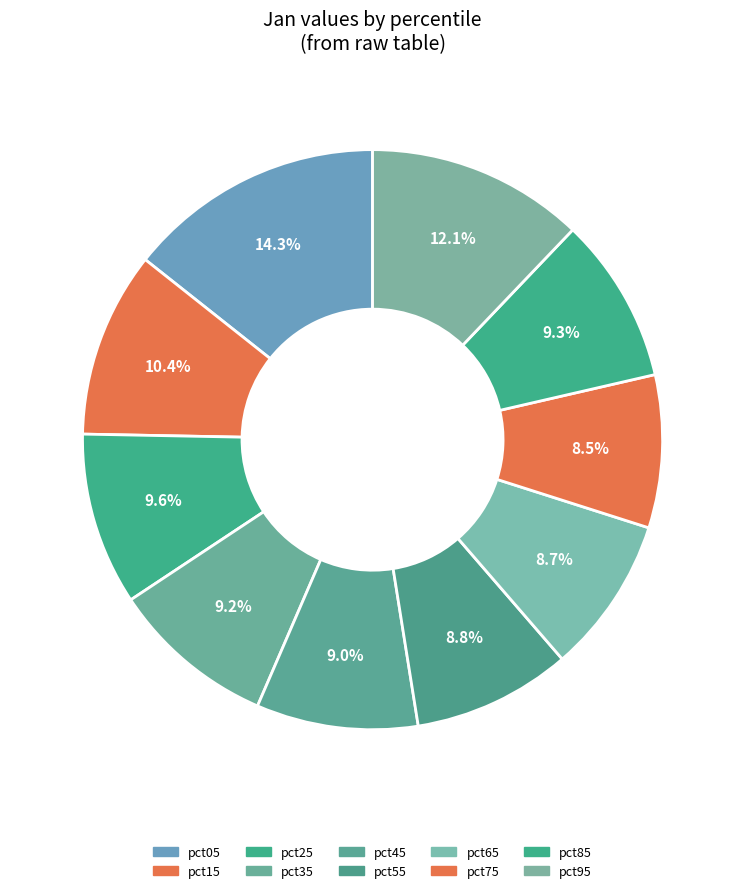

Is it true that pct35 is 19% of the pie?

False